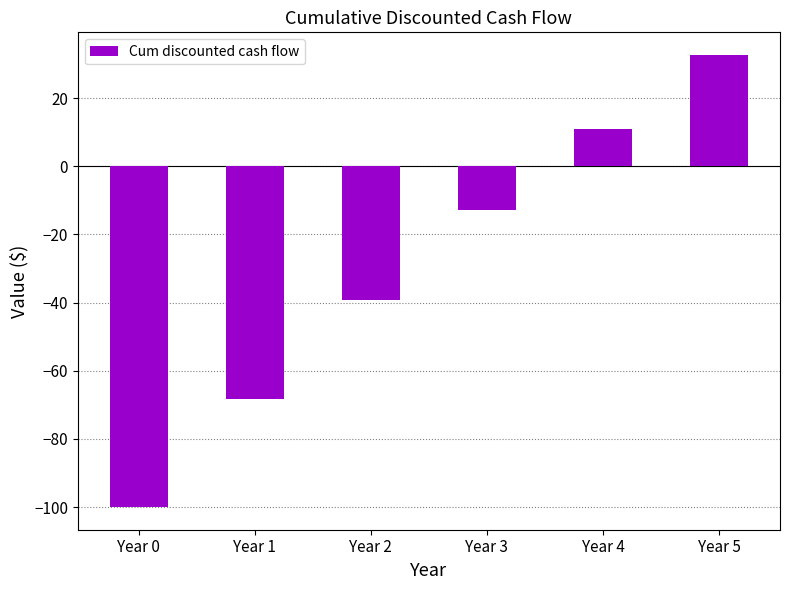

How many data points are less than -12?

4